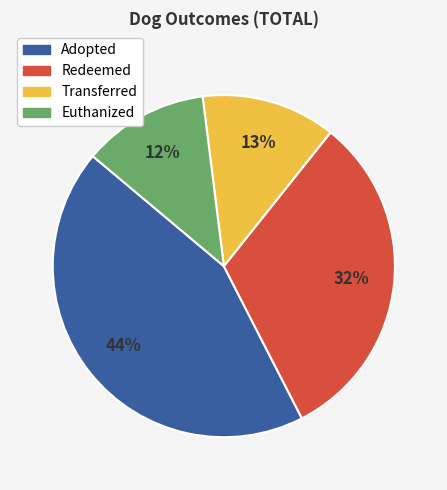

How many slices are in this pie chart?

4